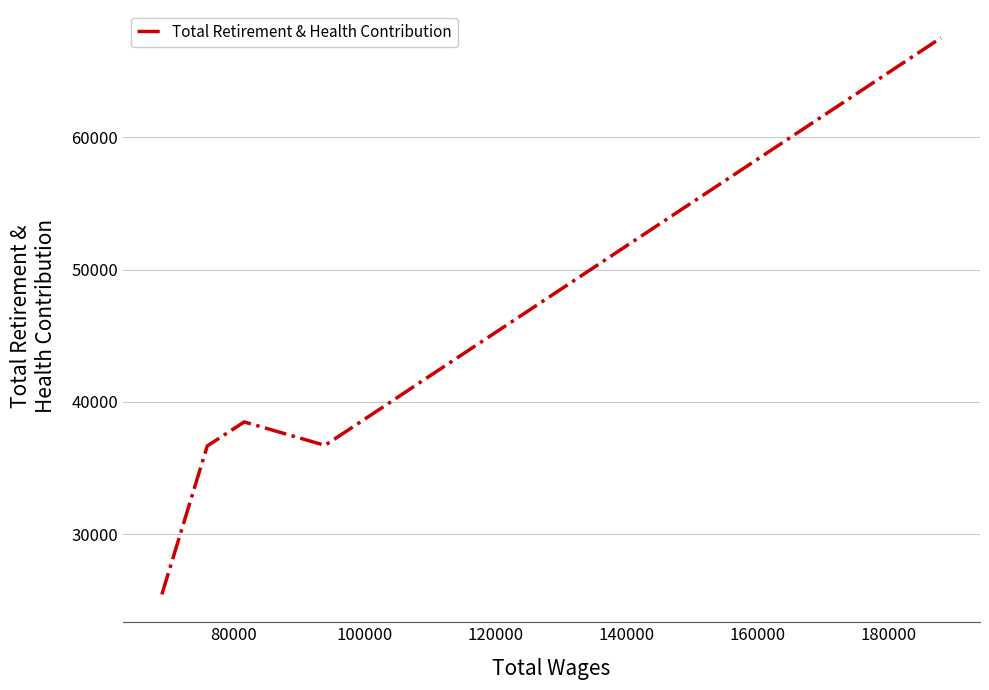

What is the difference between the second highest and minimum values?

16011